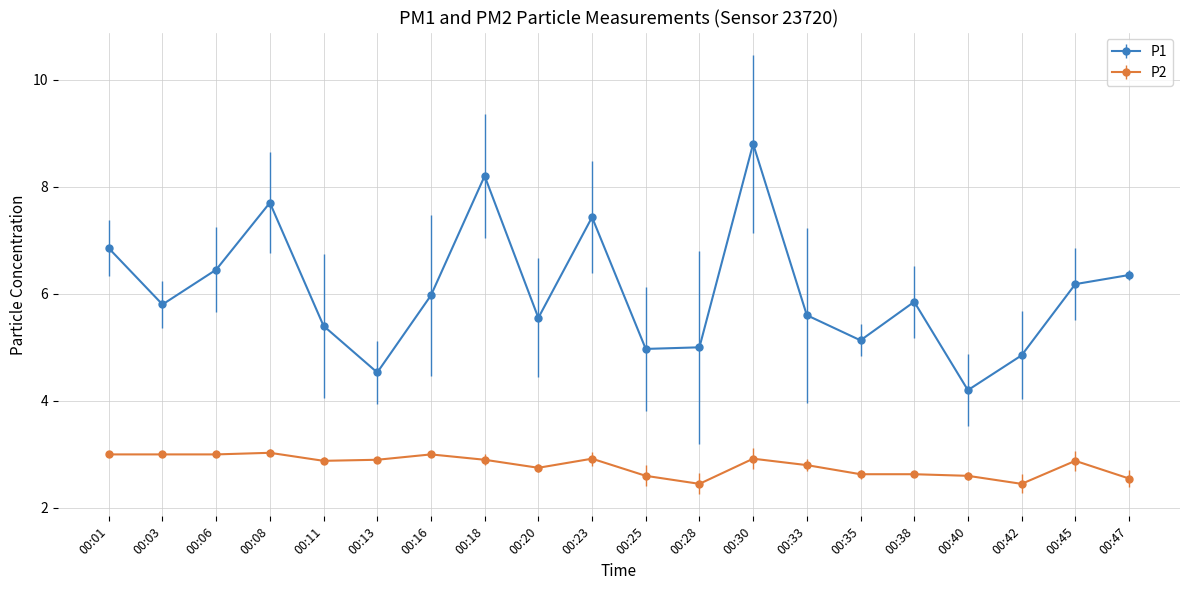

What is the value of the P1 point at the 5th from the left?

5.4